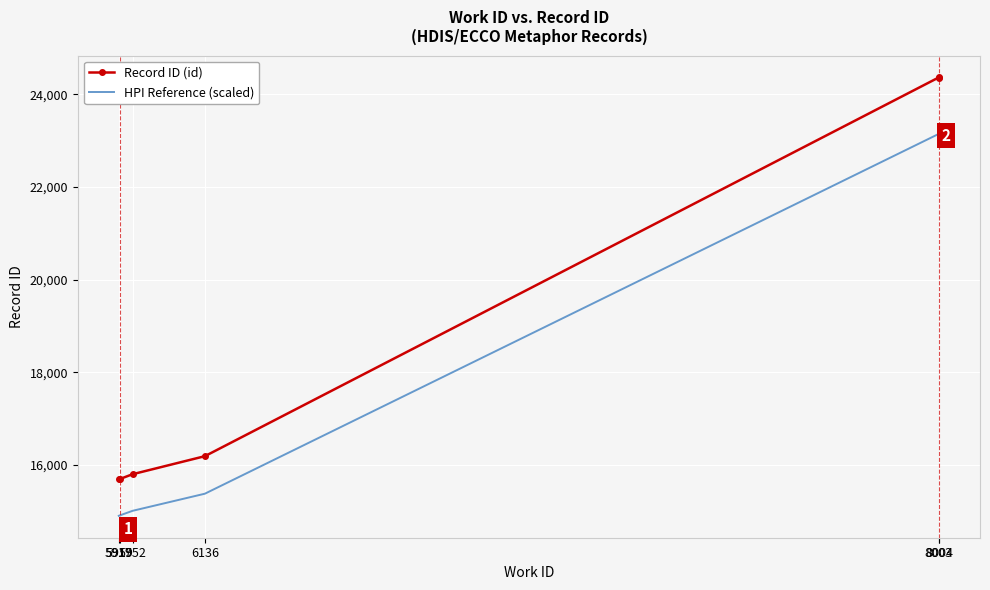

List the series in order of their peak value, highest first.

Record ID (id), HPI Reference (scaled)